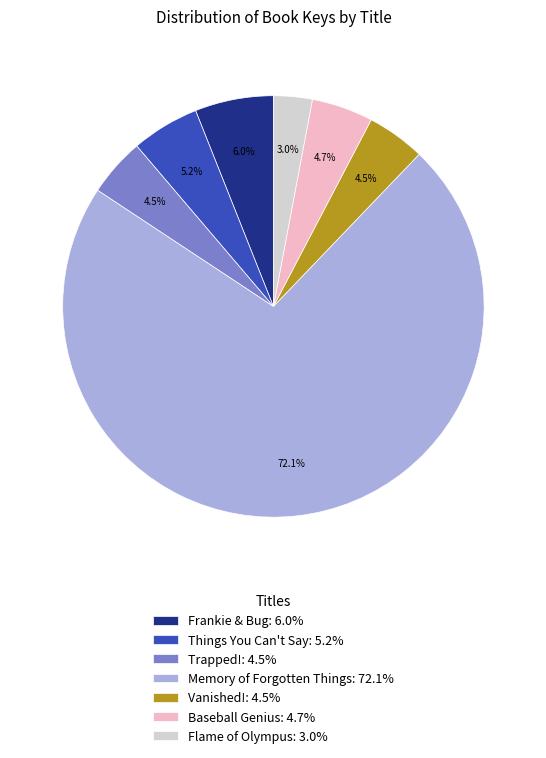

Count the number of slices in the pie.

7